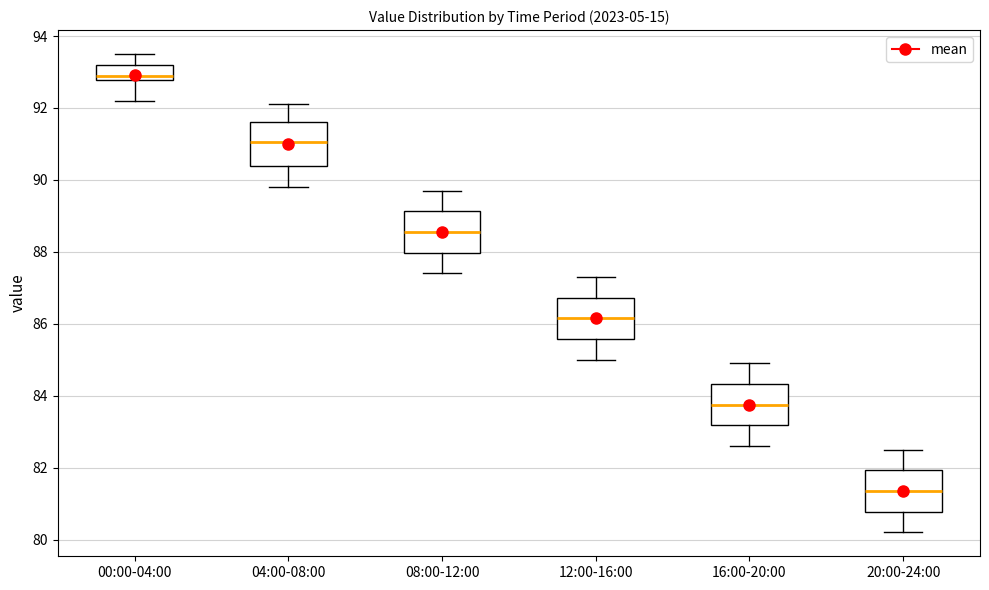

Reading left to right, transcribe this box plot: for each box, give where its median line is, the range the box spans, and where its two whiskers end, as read against the y-axis. The values are not printed on the chart, so give them approximately, as read against the axis.

00:00-04:00: median 93.0, box 92.8 to 93.2, whiskers 92.2 to 93.6
04:00-08:00: median 91.0, box 90.4 to 91.6, whiskers 89.8 to 92.2
08:00-12:00: median 88.6, box 88.0 to 89.2, whiskers 87.4 to 89.8
12:00-16:00: median 86.2, box 85.6 to 86.8, whiskers 85.0 to 87.4
16:00-20:00: median 83.8, box 83.2 to 84.4, whiskers 82.6 to 85.0
20:00-24:00: median 81.4, box 80.8 to 82.0, whiskers 80.2 to 82.6